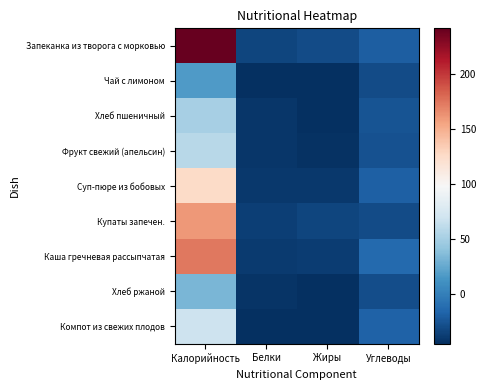

Which series has the largest range (max minus min)?

Запеканка из творога с морковью